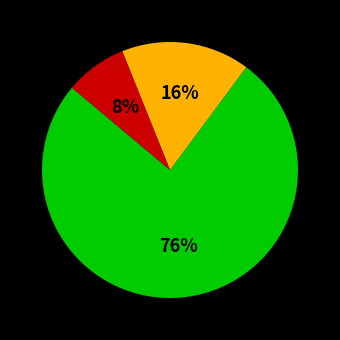

Is there a majority slice in this chart?

Yes